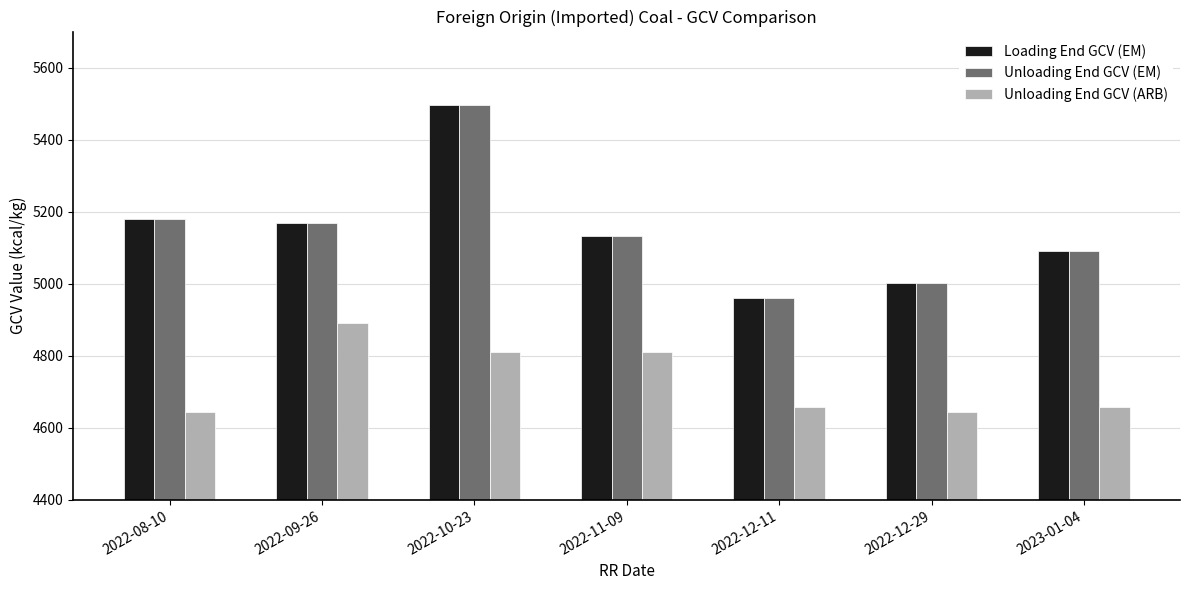

What is the value of the Unloading End GCV (EM) bar at the 1st from the left?

5181